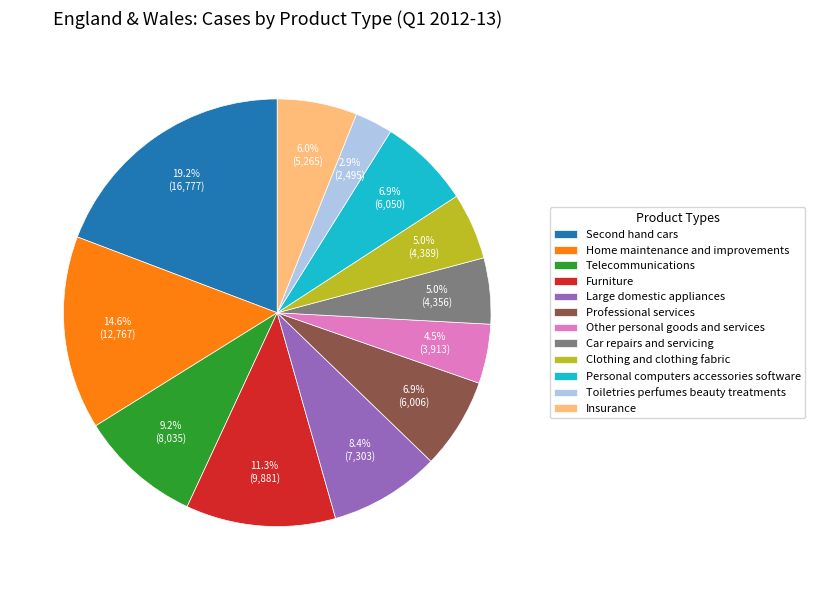

To the nearest percent, what percentage of the pie is Car repairs and servicing?

5%